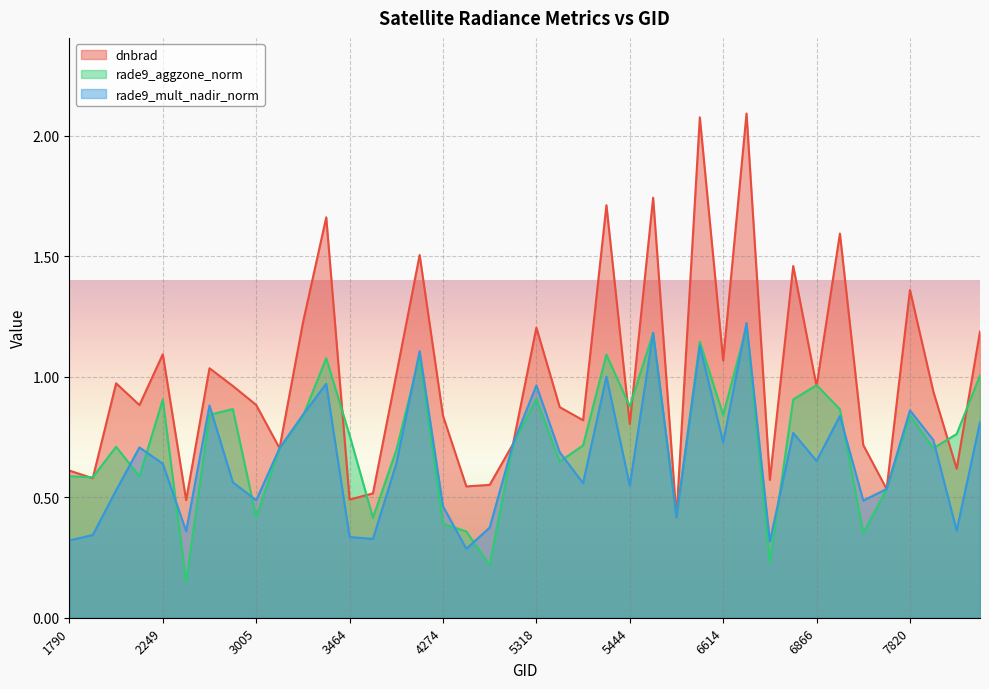

Rank the series at 5723 from lowest to highest value.

rade9_aggzone_norm, rade9_mult_nadir_norm, dnbrad